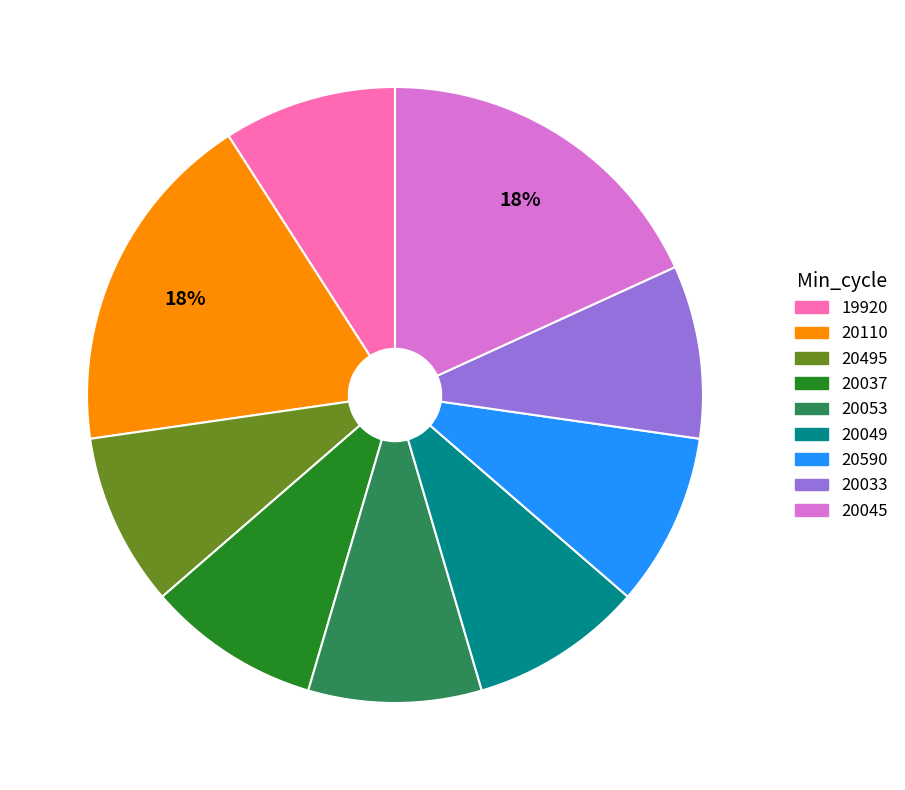

Is the sum of 20110 and 19920 greater than half?

No